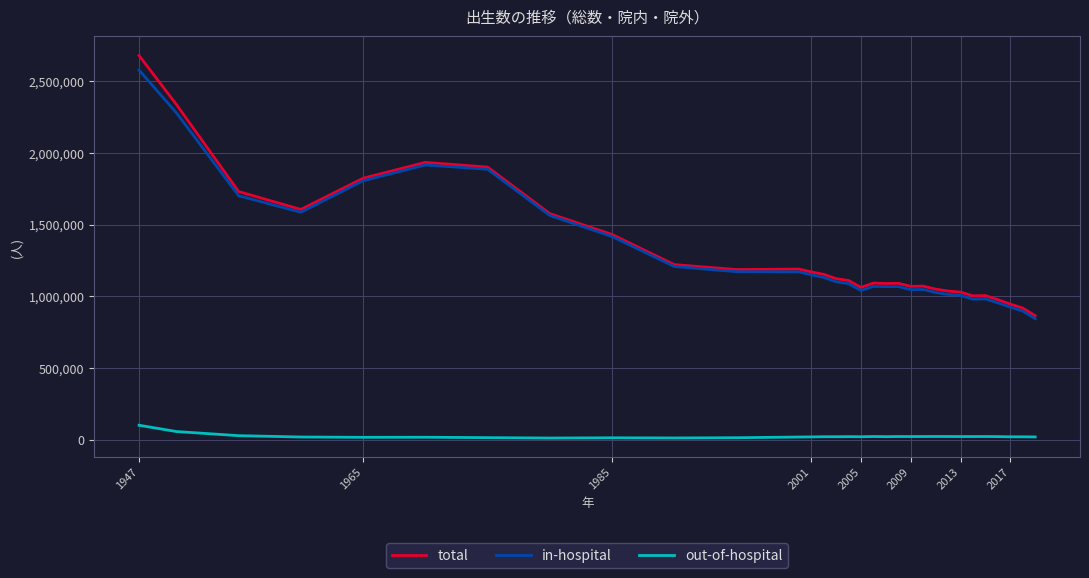

What is the minimum value for total?

865239